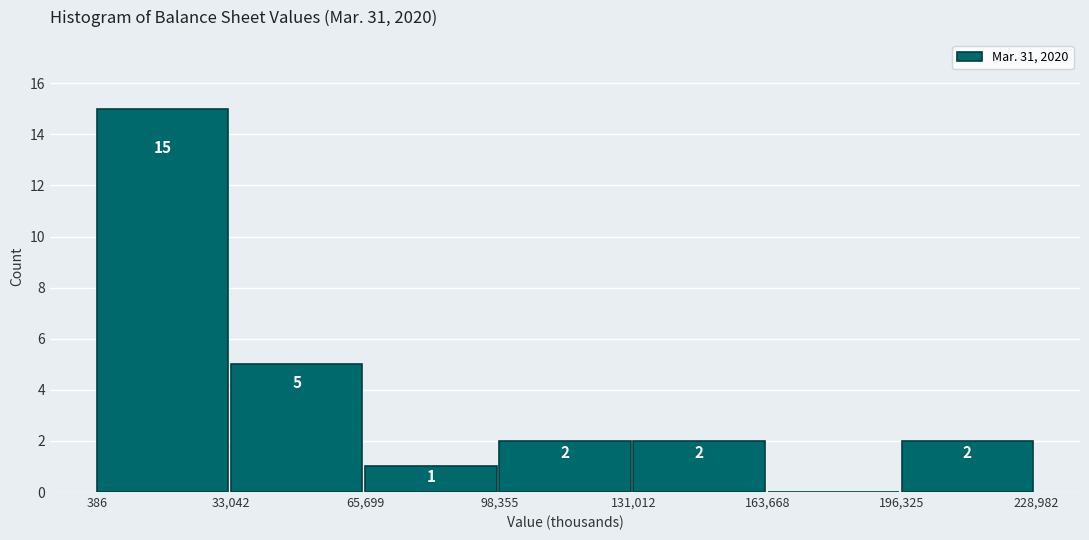

Over which range of the x-axis is the bar tallest?

386 to 33,042